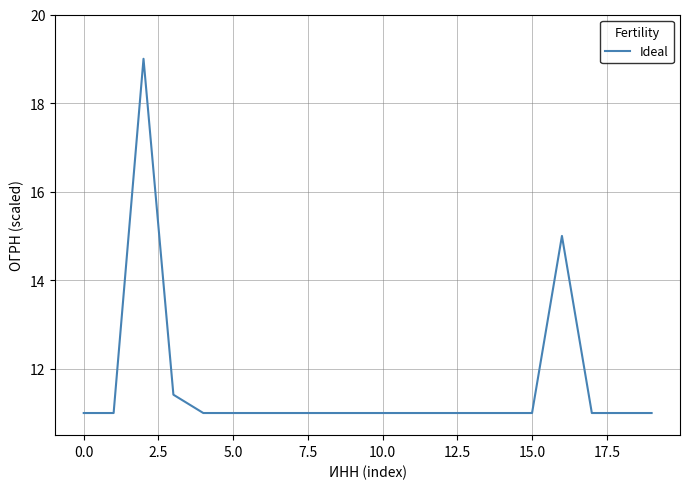

What is the maximum value shown in the chart?

19.0